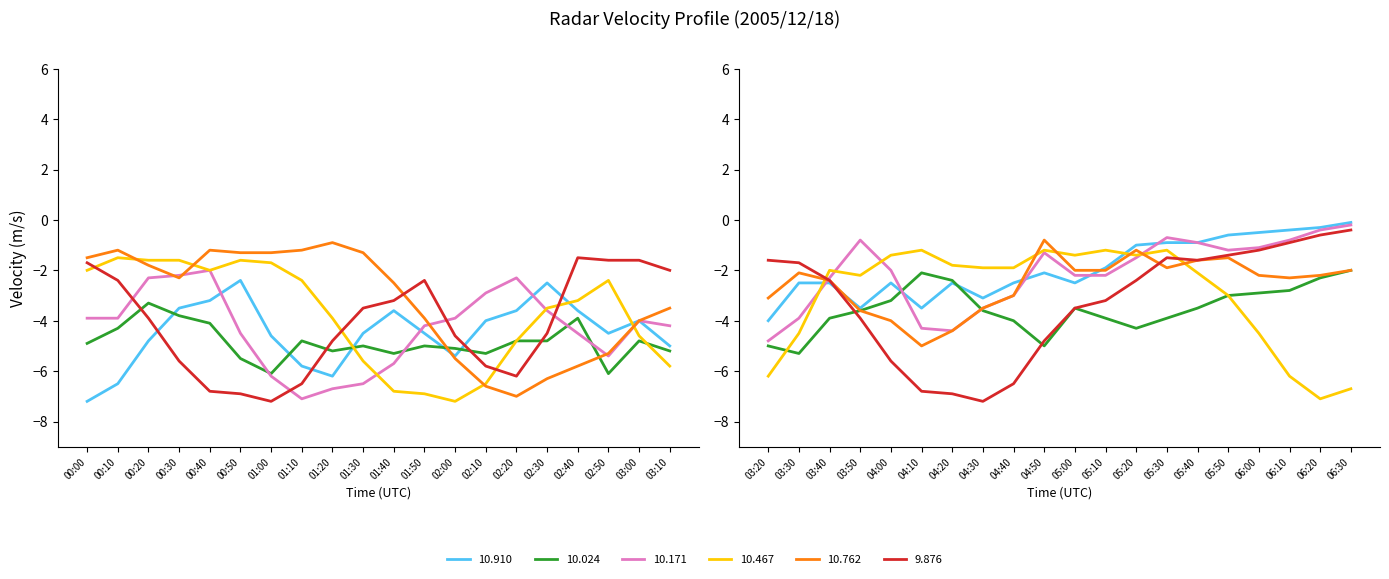

At which label is 10.467 closest to -4?

01:20